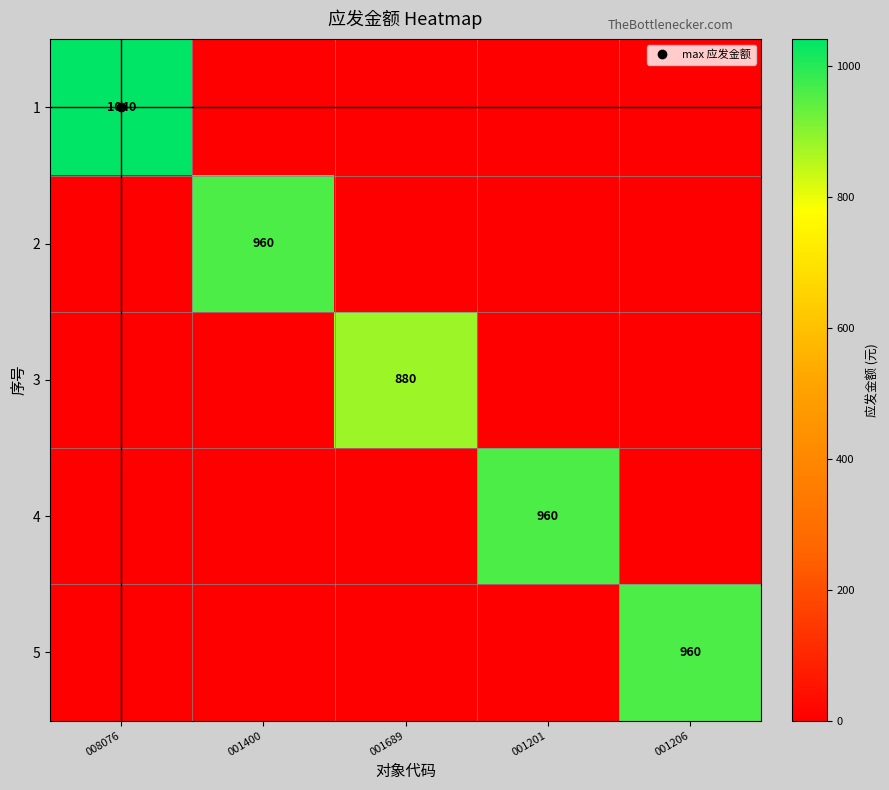

Is it true that 2 equals 0 at 008076?

True